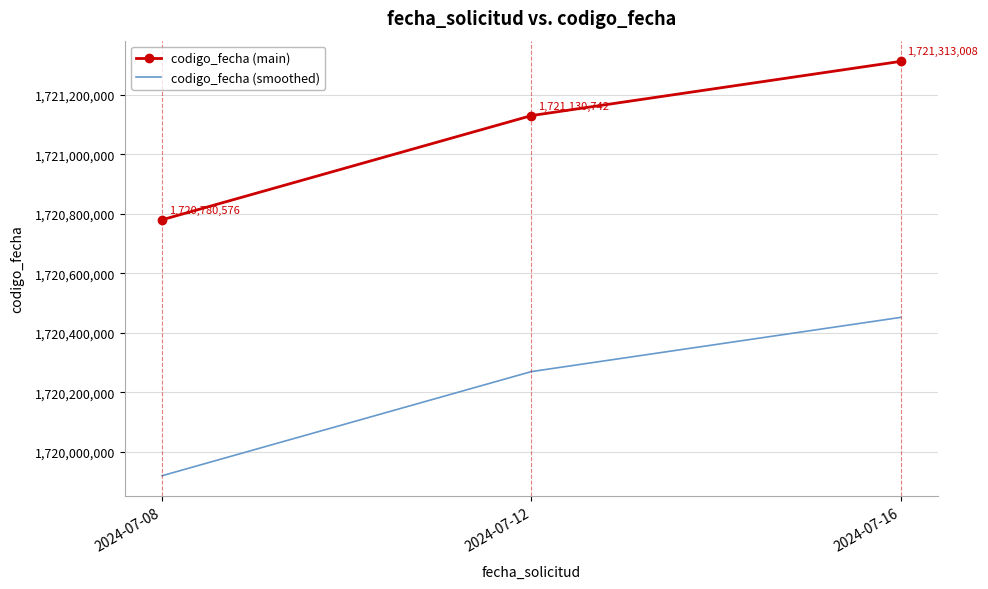

Rank the series by their maximum value, from lowest to highest.

codigo_fecha (smoothed), codigo_fecha (main)